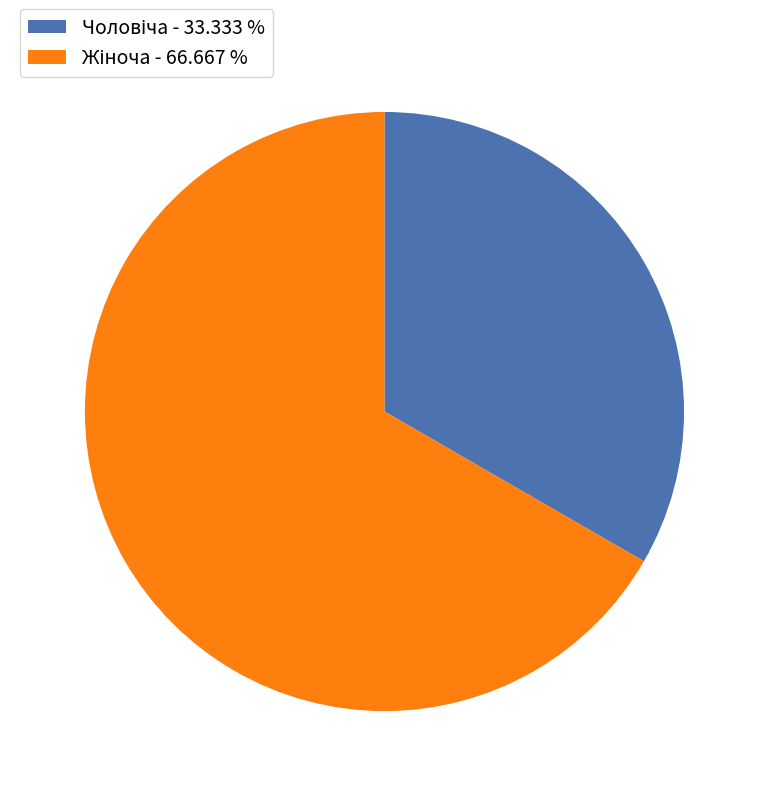

Is there any slice that represents more than half of the pie?

Yes